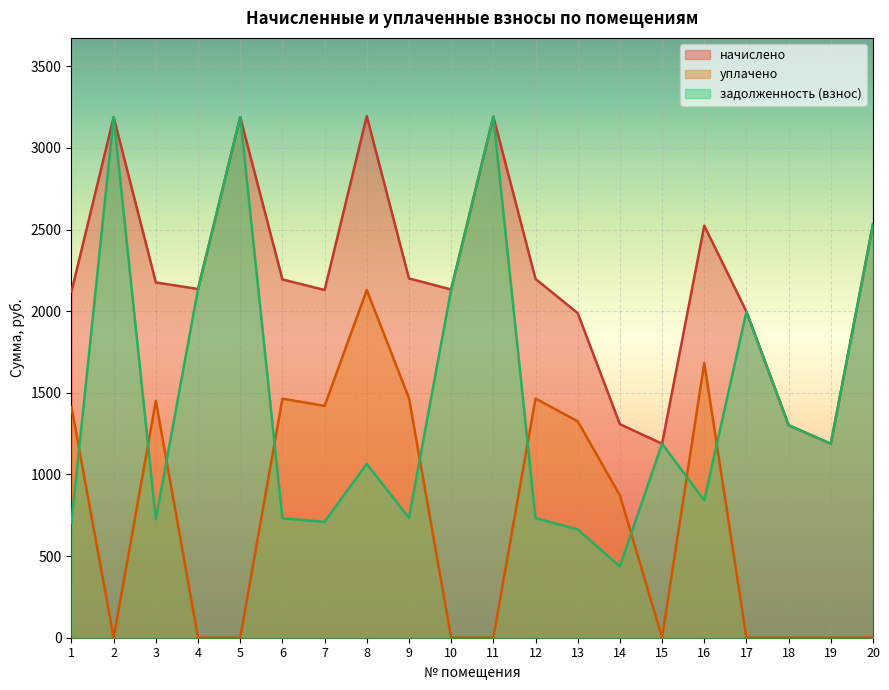

The value of задолженность (взнос) at 1 is 153.6. True or false?

False